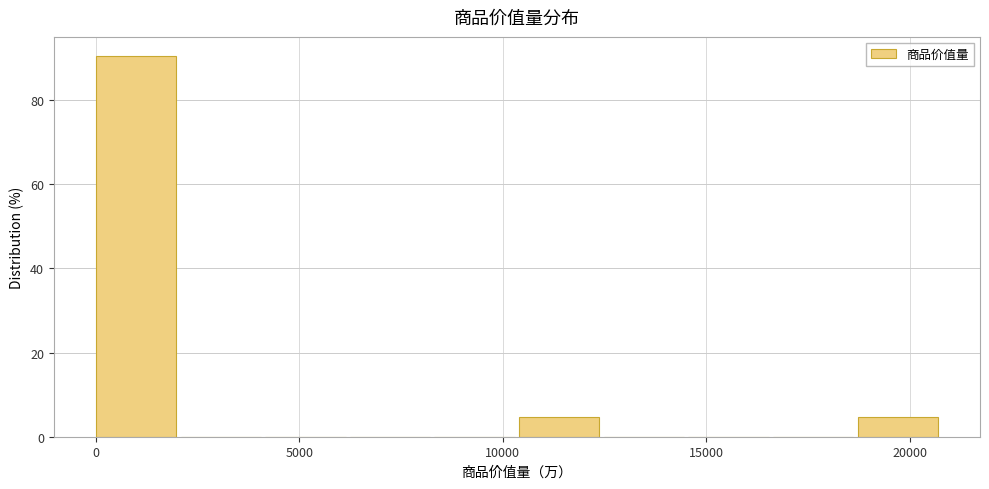

Reading left to right, transcribe this chart: for each bar, give the range it covers on the x-axis and its height. Neither the bar edges nor the heights are printed on the chart, so give them approximately, as read against the axes.

0 to 2000: 90
2000 to 4000: 0
4000 to 6000: 0
6000 to 8500: 0
8500 to 10500: 0
10500 to 12500: 4
12500 to 14500: 0
14500 to 16500: 0
16500 to 18500: 0
18500 to 21000: 4